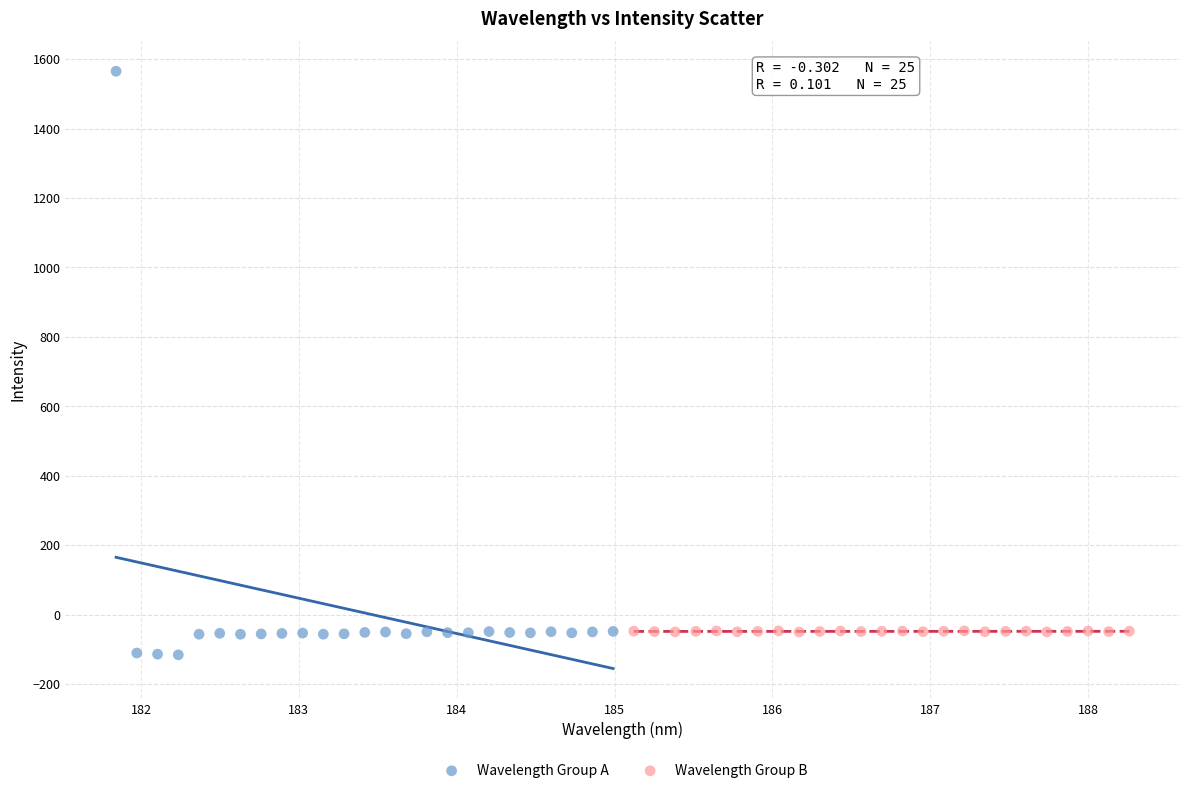

Which series has the largest Y range (max minus min)?

Wavelength Group A